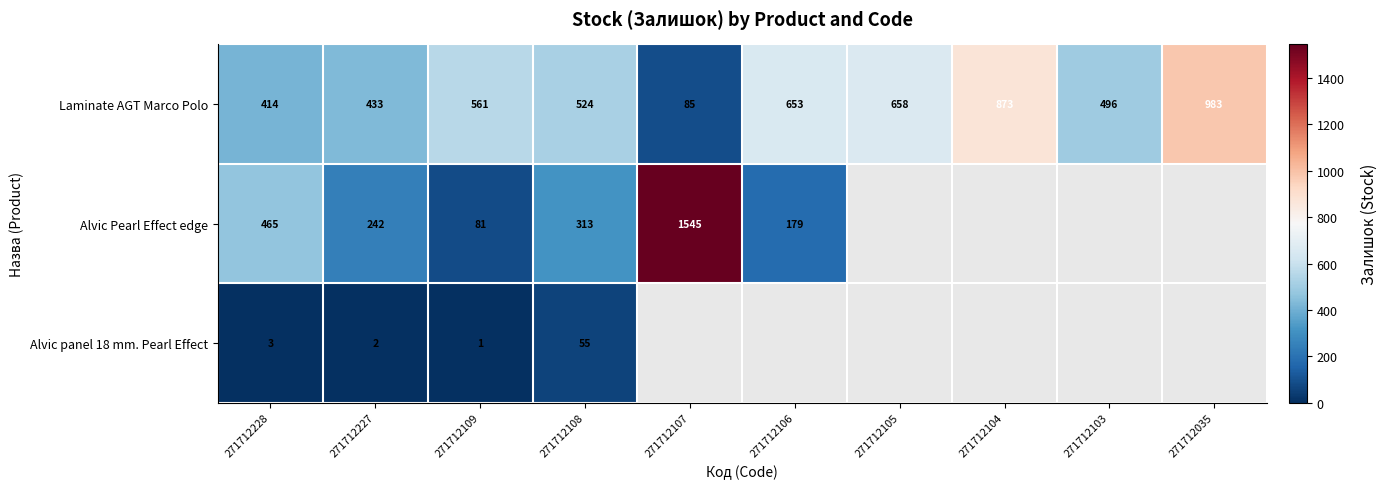

At 271712227, list the series in order from largest to smallest.

Laminate AGT Marco Polo, Alvic Pearl Effect edge, Alvic panel 18 mm. Pearl Effect